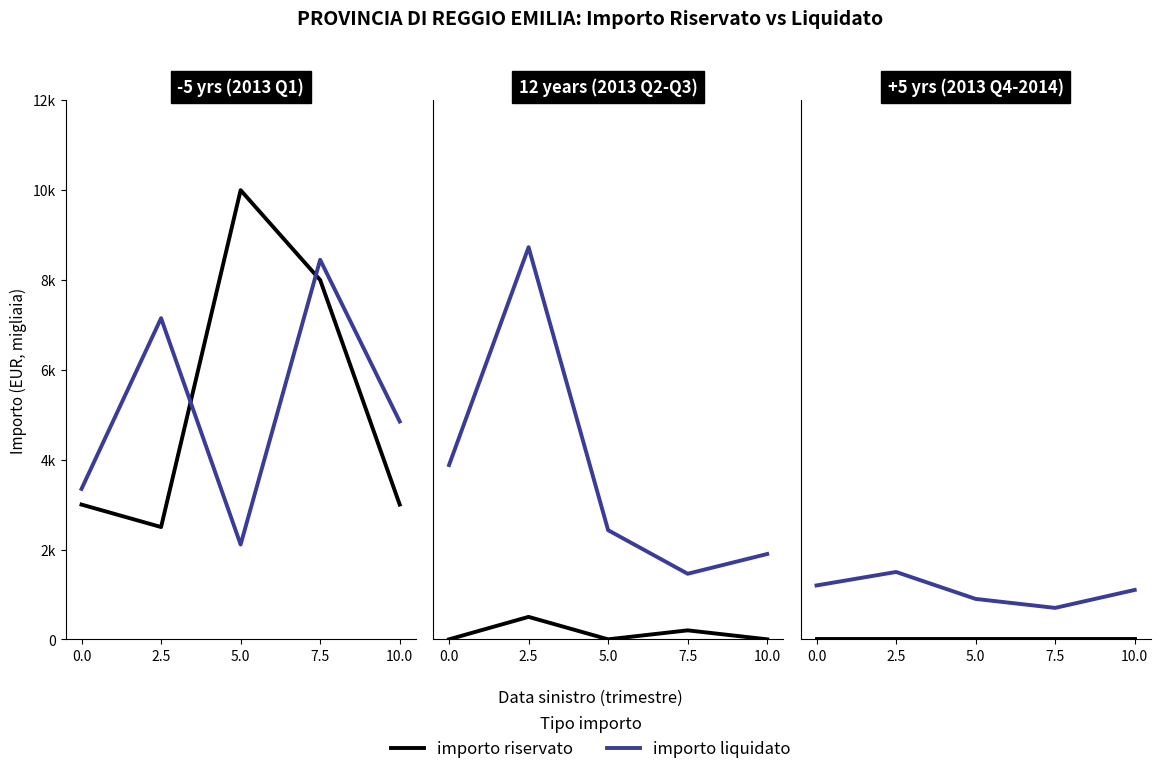

True or false: importo liquidato has a value of 0.7 at 0.0.

False